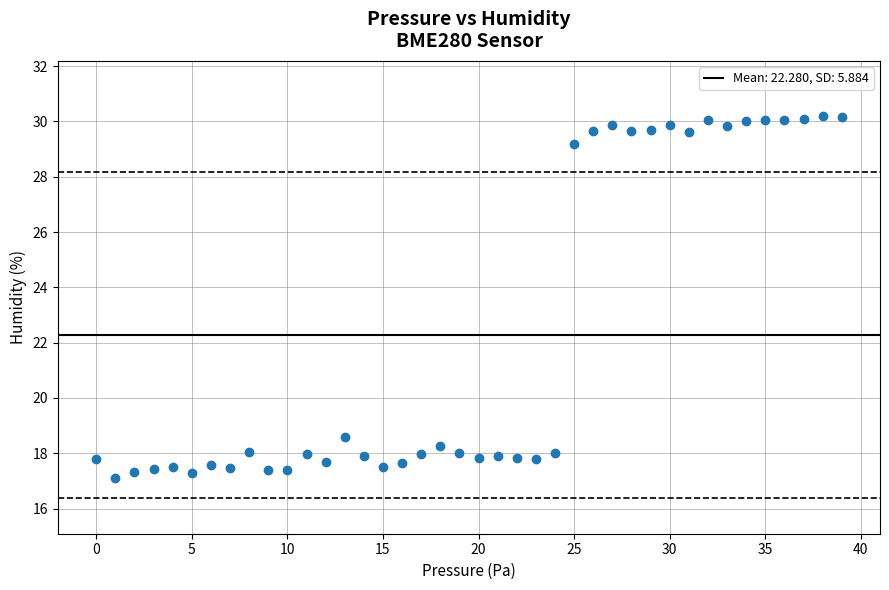

What is the range of Y values (max minus min)?

13.1